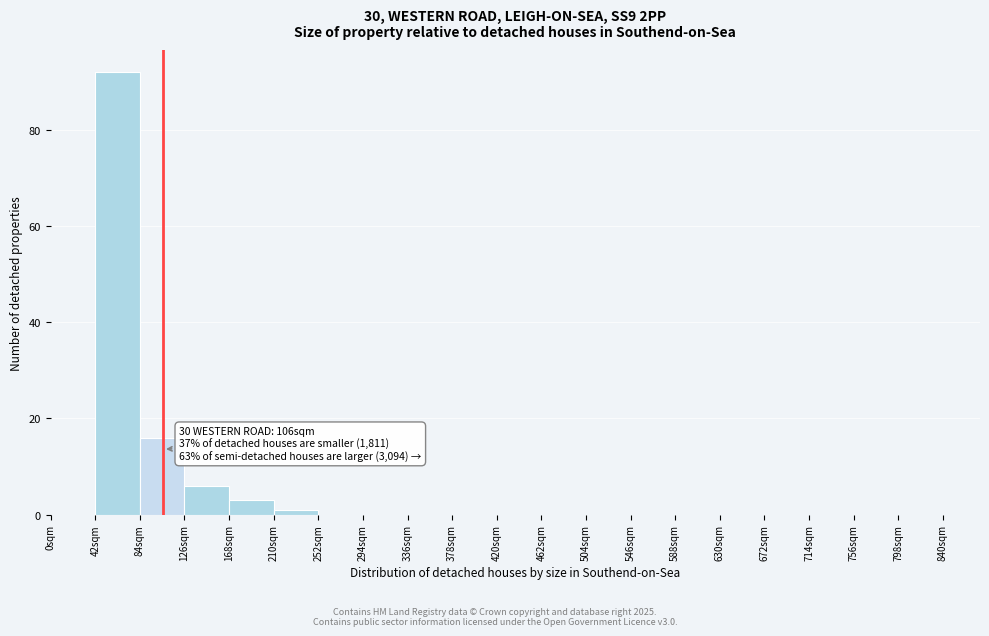

Over which range of the x-axis is the bar tallest?

42 to 84